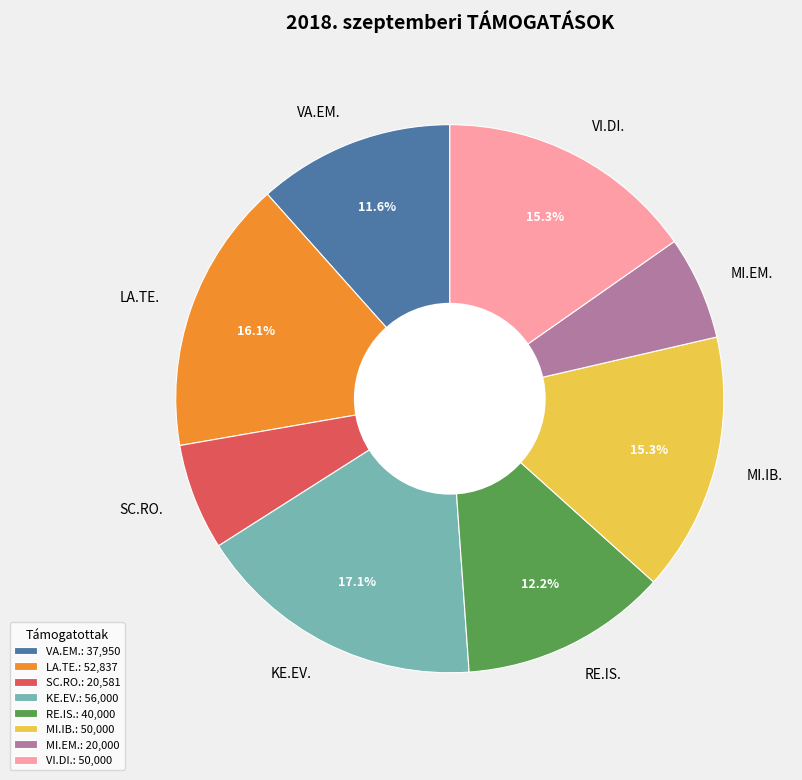

Does VI.DI. account for over 50% of the chart?

No